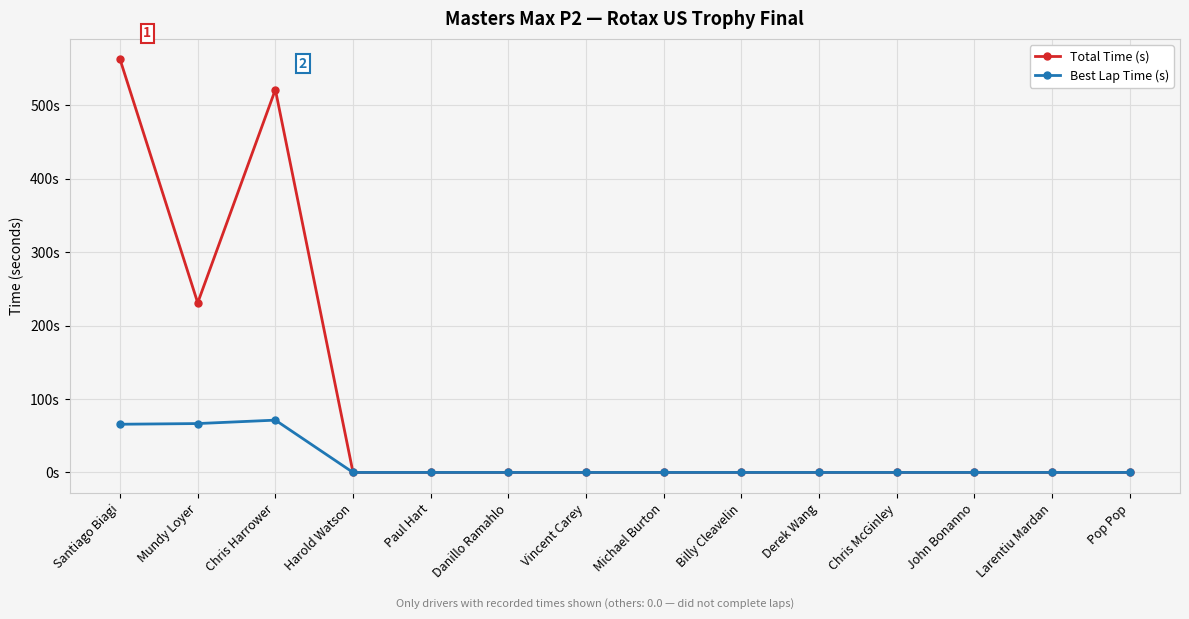

List the series in order of their overall mean, lowest first.

Best Lap Time (s), Total Time (s)